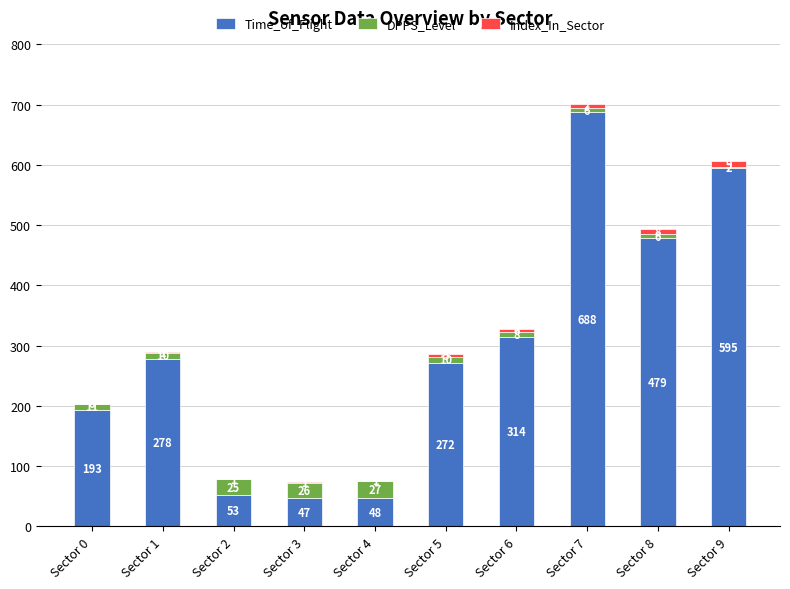

Count the number of categories in the chart.

10